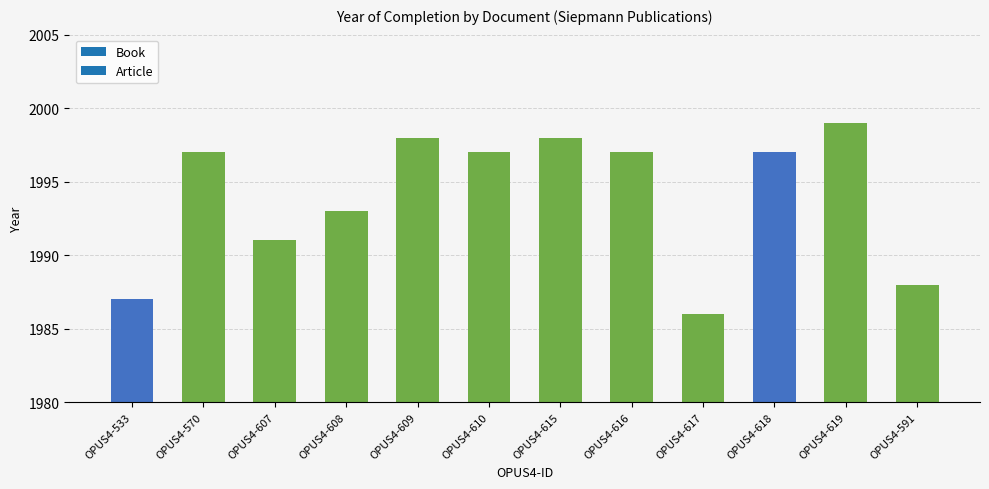

Reading left to right, list all the values displayed in this chart.

OPUS4-533=1987	OPUS4-570=1997	OPUS4-607=1991	OPUS4-608=1993	OPUS4-609=1998	OPUS4-610=1997	OPUS4-615=1998	OPUS4-616=1997	OPUS4-617=1986	OPUS4-618=1997	OPUS4-619=1999	OPUS4-591=1988